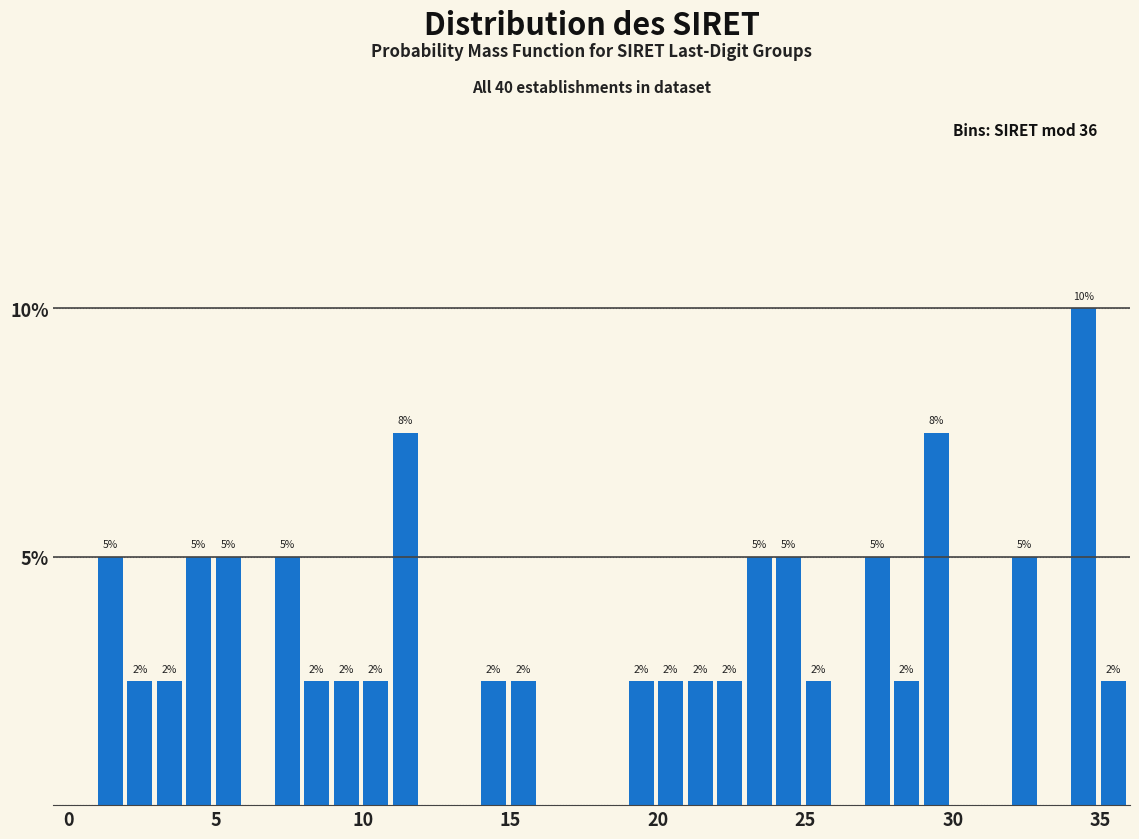

Read against the x-axis, roughly where is the centre of the tallest bar?

34.5